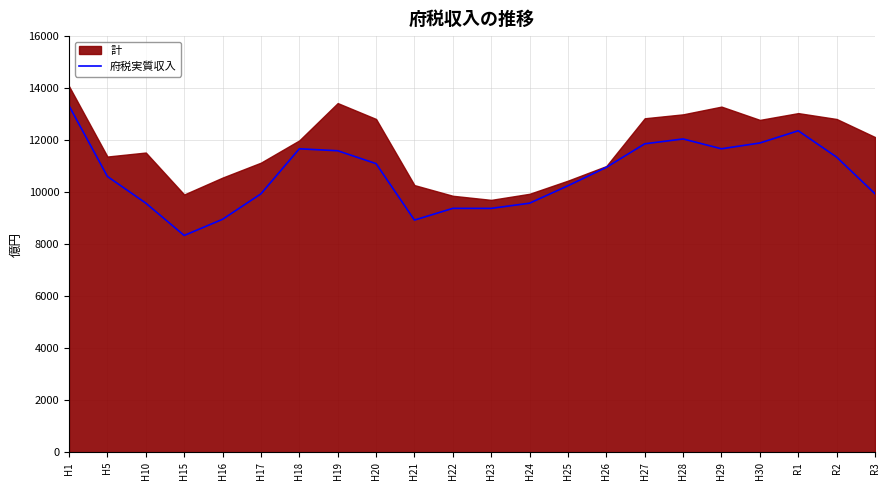

What is the maximum value for 府税実質収入?

13320.0